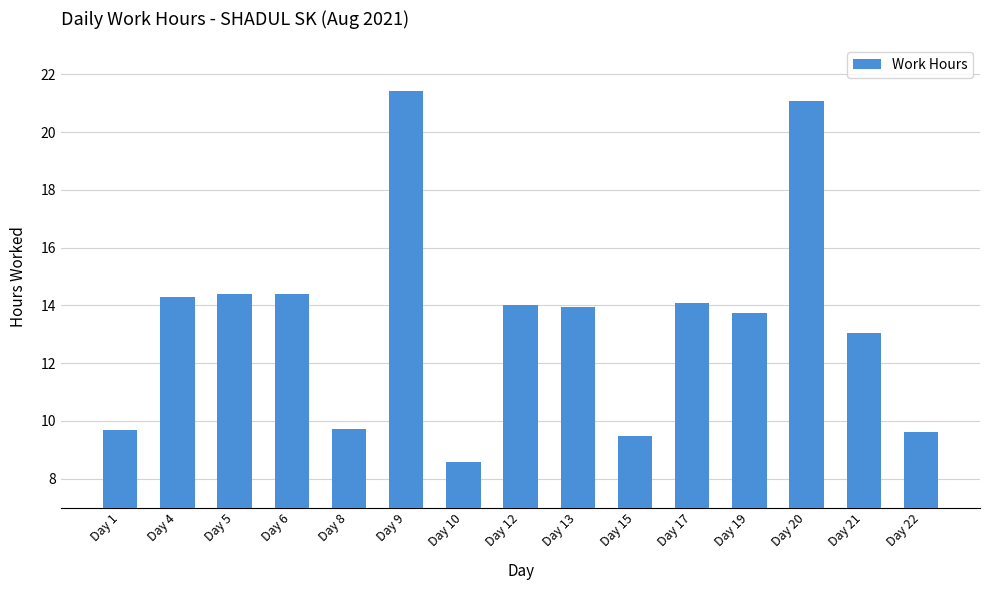

The value at Day 12 is 14.0. True or false?

True